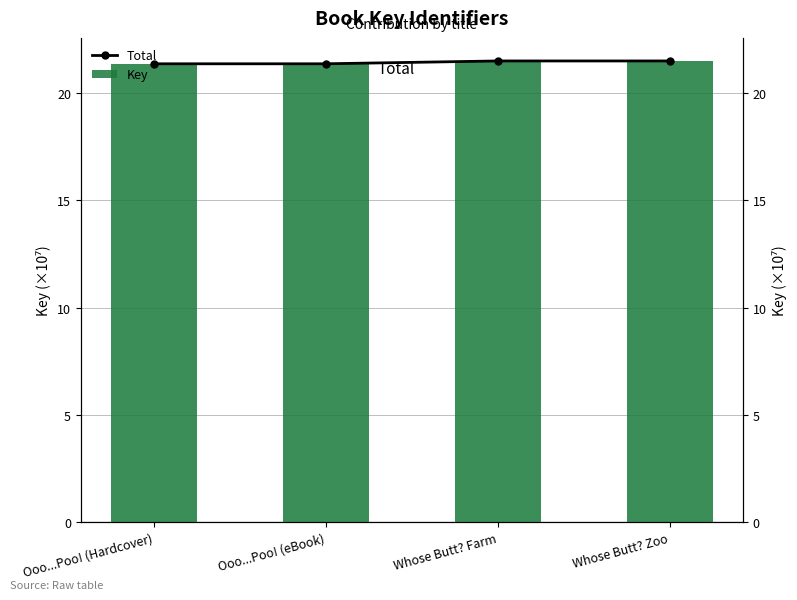

What position from the right is Whose Butt? Zoo?

1